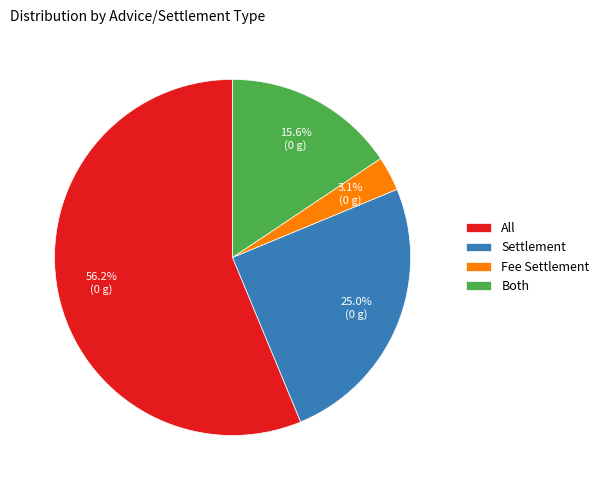

What is the ratio of the value at Fee Settlement to the value at All?

0.1